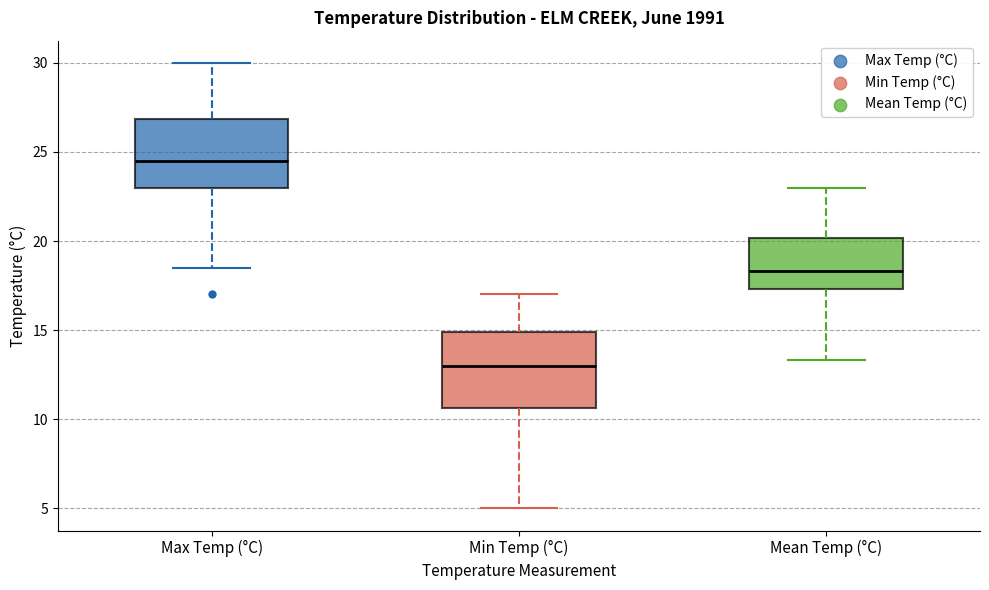

Reading left to right, transcribe this box plot: for each box, give where its median line is, the range the box spans, and where its two whiskers end, as read against the y-axis. The values are not printed on the chart, so give them approximately, as read against the axis.

Max Temp (°C): median 24.5, box 23.0 to 27.0, whiskers 18.5 to 30.0
Min Temp (°C): median 13.0, box 10.5 to 15.0, whiskers 5.0 to 17.0
Mean Temp (°C): median 18.5, box 17.5 to 20.0, whiskers 13.5 to 23.0